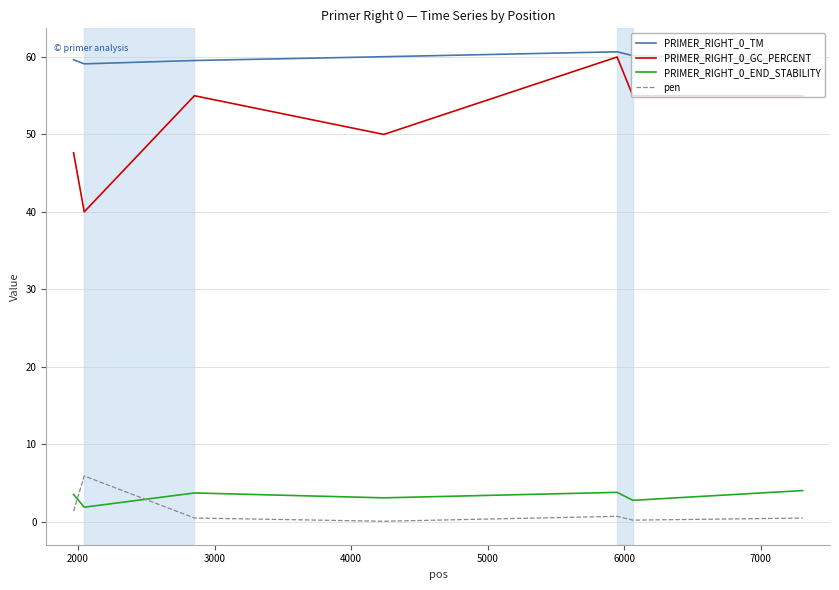

What is the difference between the maximum and minimum values in the PRIMER_RIGHT_0_GC_PERCENT series?

20.0